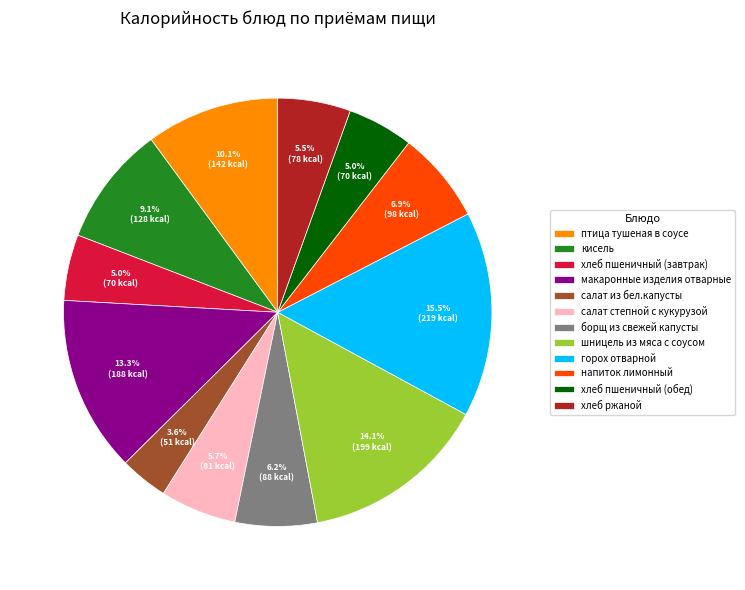

What is the total percentage of салат из бел.капусты and хлеб пшеничный (завтрак)?

8.6%